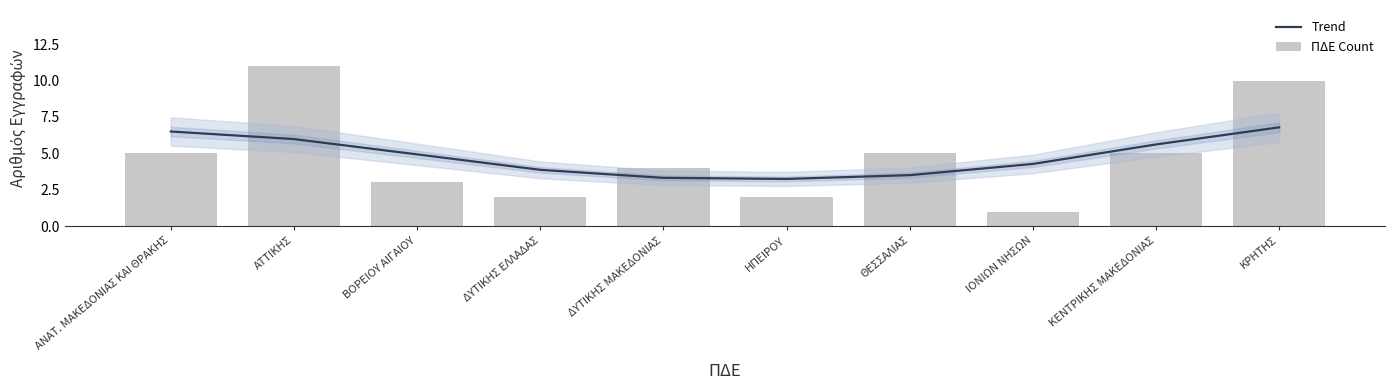

What is the greatest value displayed?

11.0